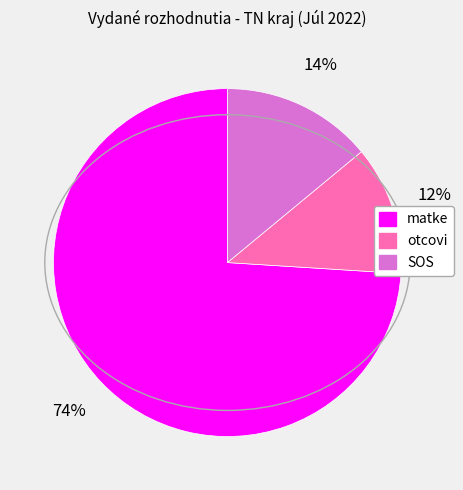

Rank the categories by value from lowest to highest.

otcovi, SOS, matke